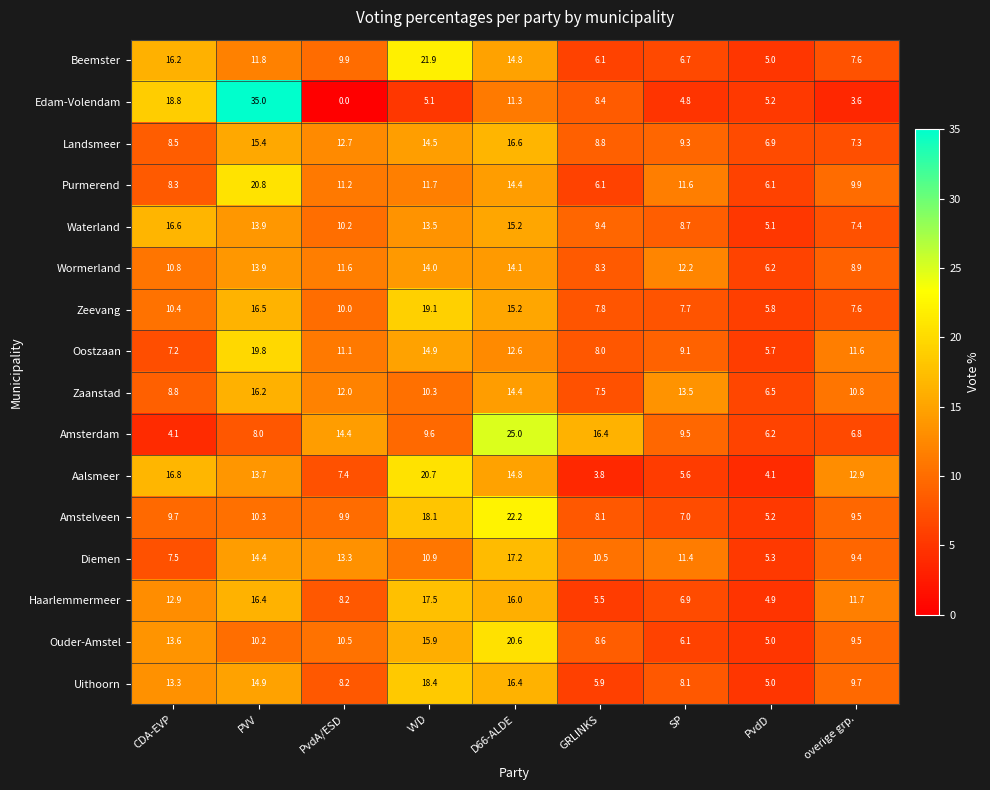

Which series has the widest spread of values?

Edam-Volendam